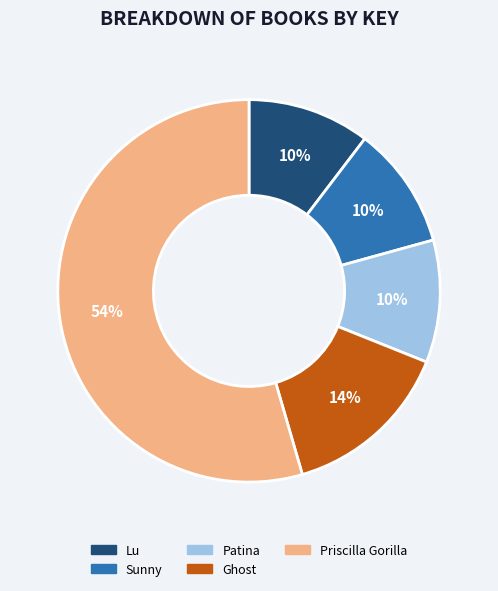

To the nearest percent, what portion does Lu represent?

10%